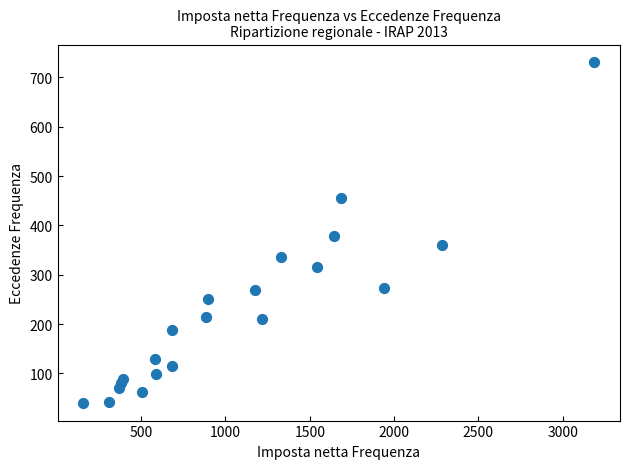

What is the range of Y values (max minus min)?

693